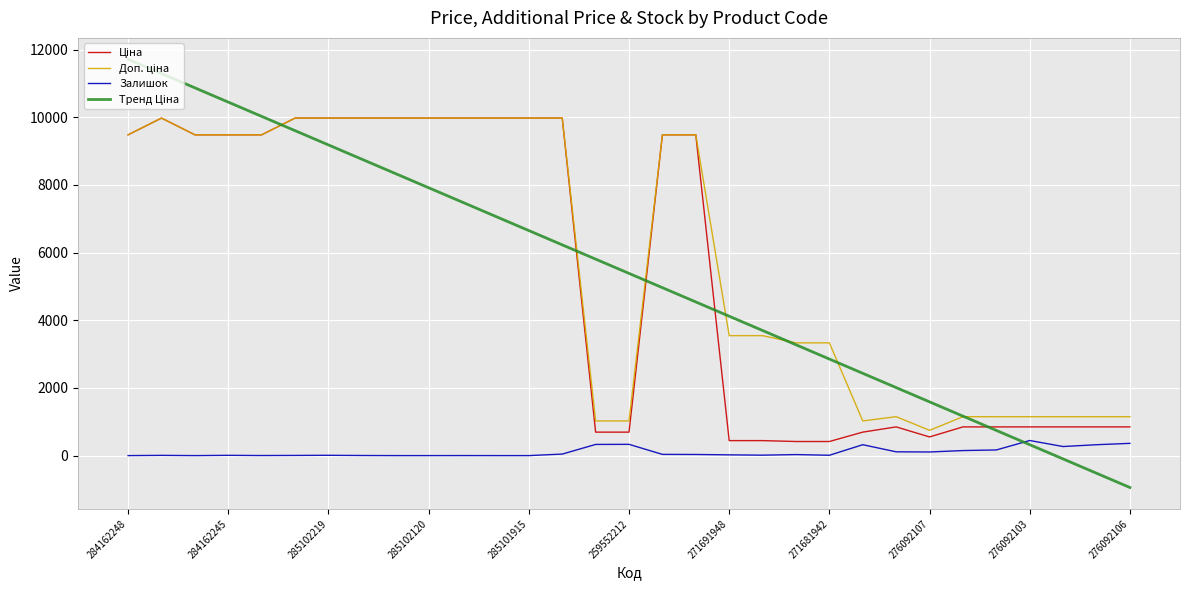

What is the greatest value displayed?

11711.9